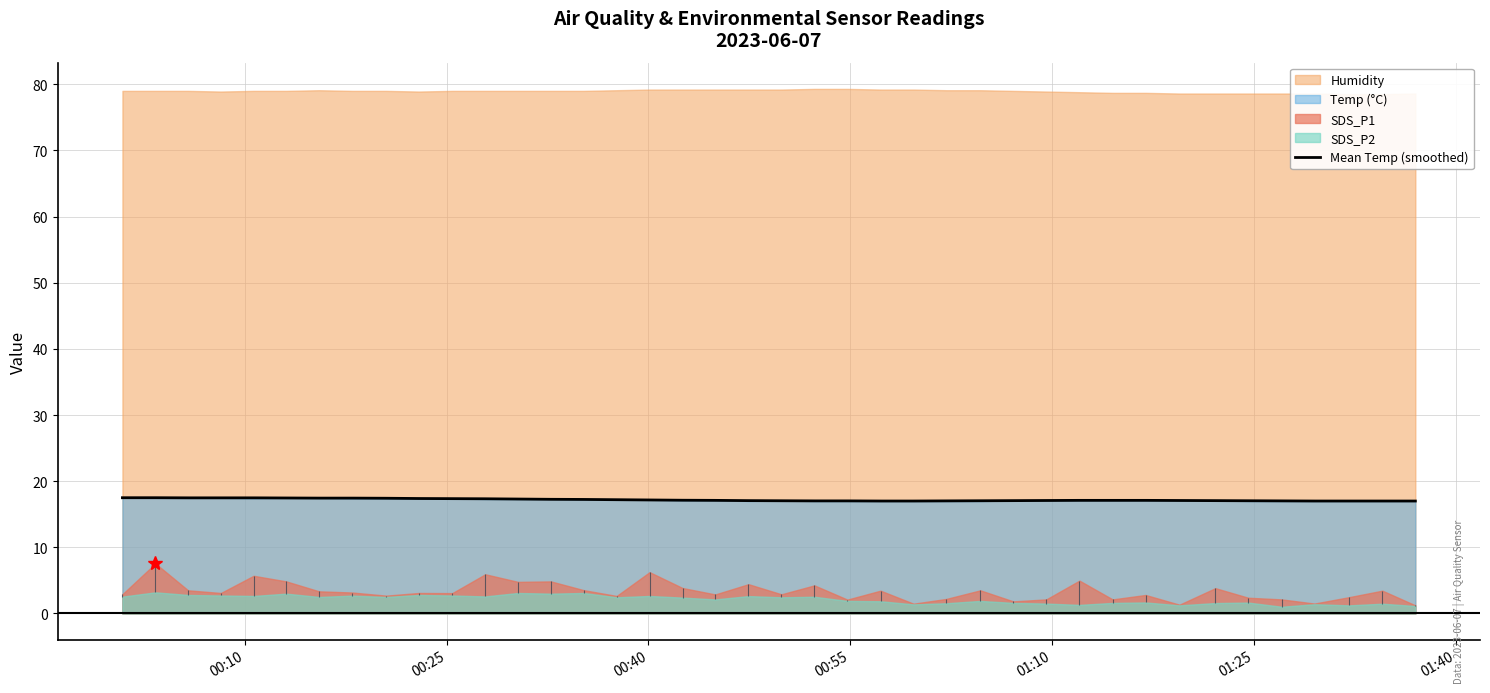

What is the lowest value of the Mean Temp (smoothed) series?

17.0